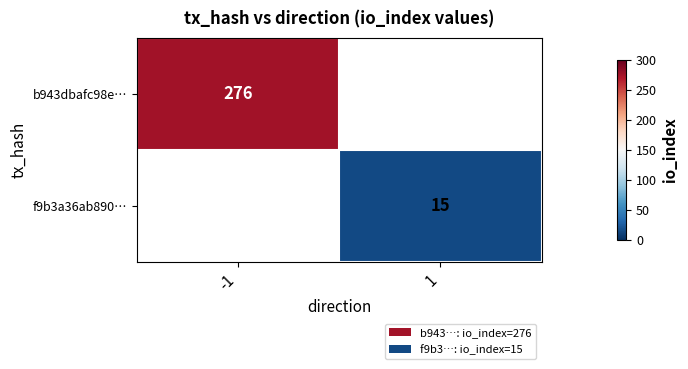

Is it true that f9b3a36ab890… equals 4 at 1?

False